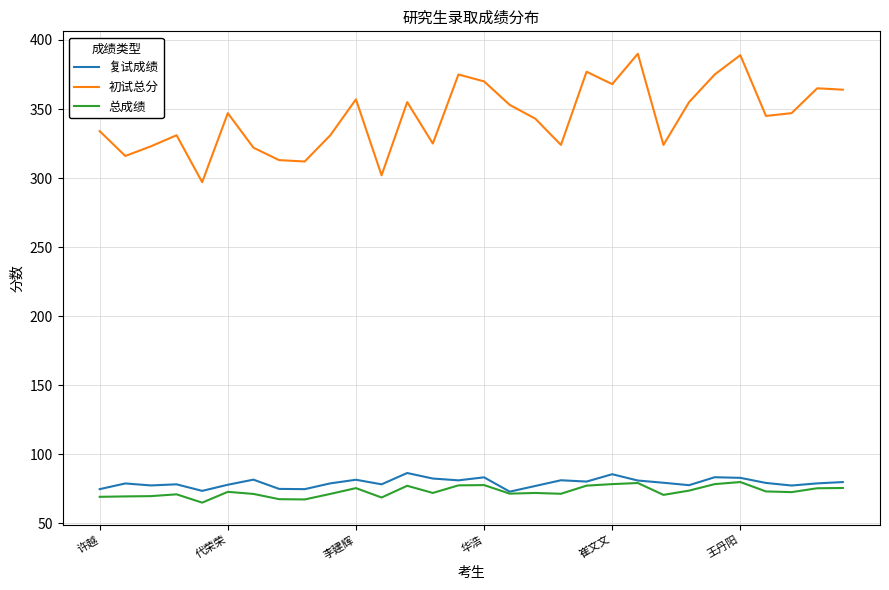

How many interior local valleys does the 复试成绩 series have?

9